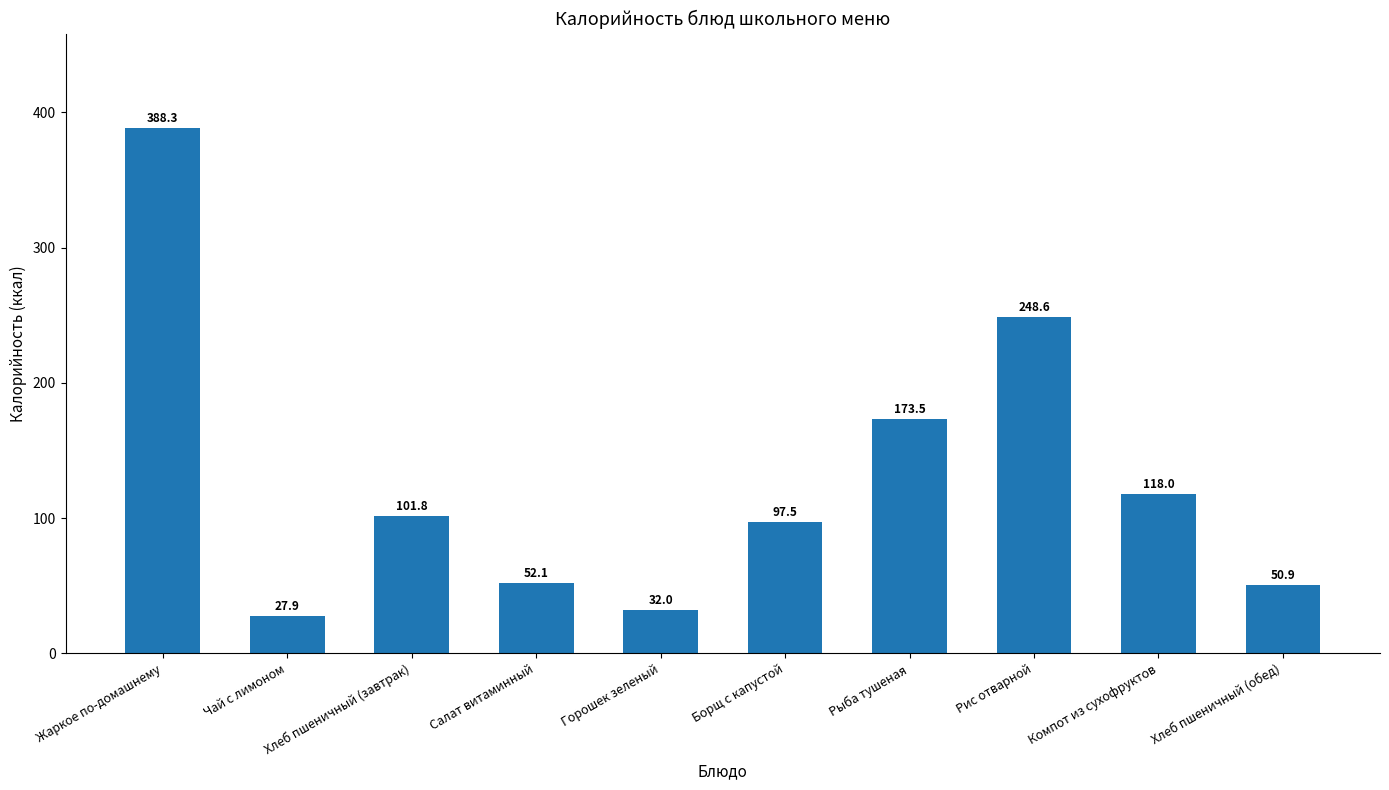

What is the average value?

129.1